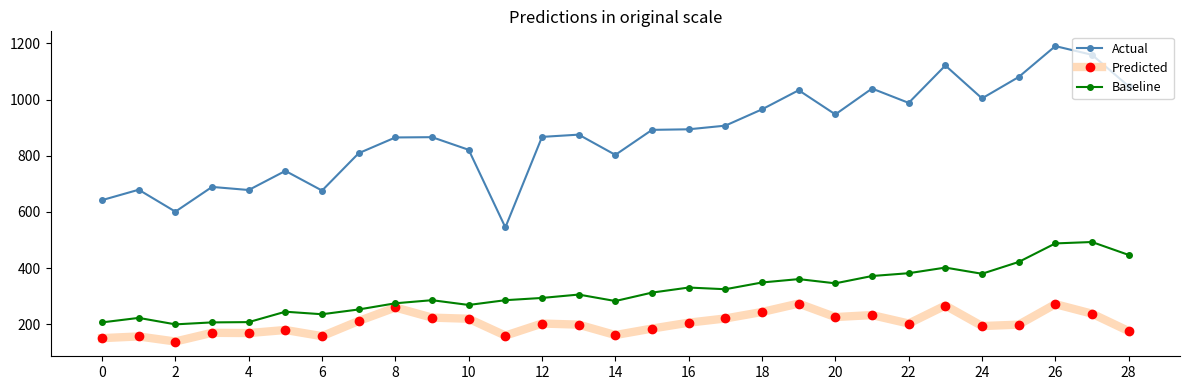

What is the value of the Actual point at the 19th from the left?

965